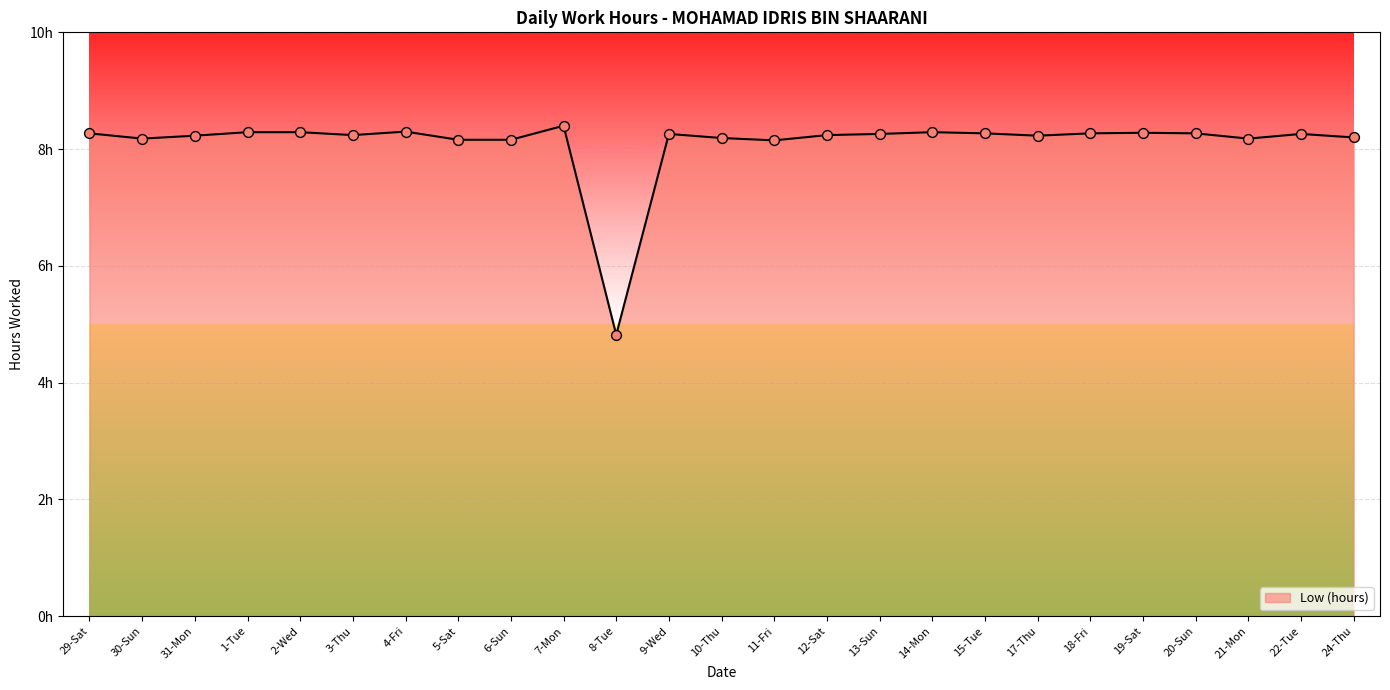

Is this an area chart (filled region under the line)?

Yes